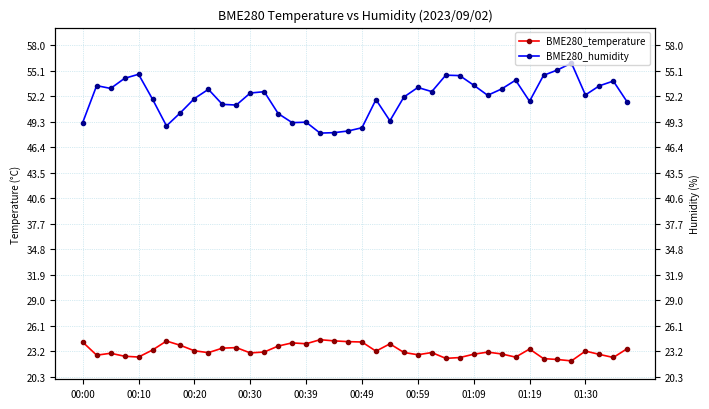

True or false: BME280_humidity and BME280_temperature cross at least once.

False